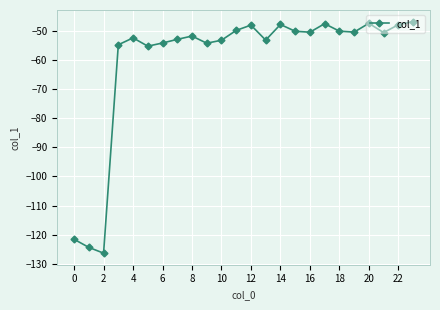

True or false: the data has more than 1 interior local peaks.

True